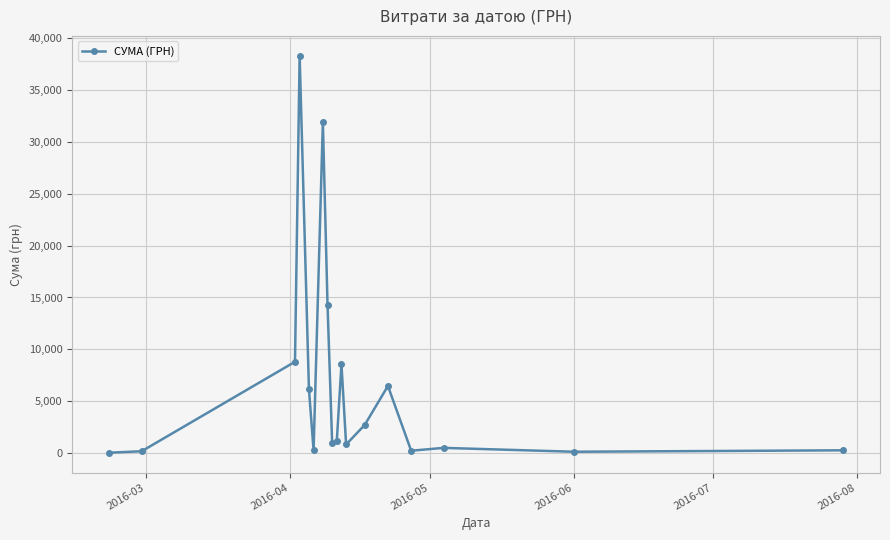

What is the maximum value shown in the chart?

38303.0